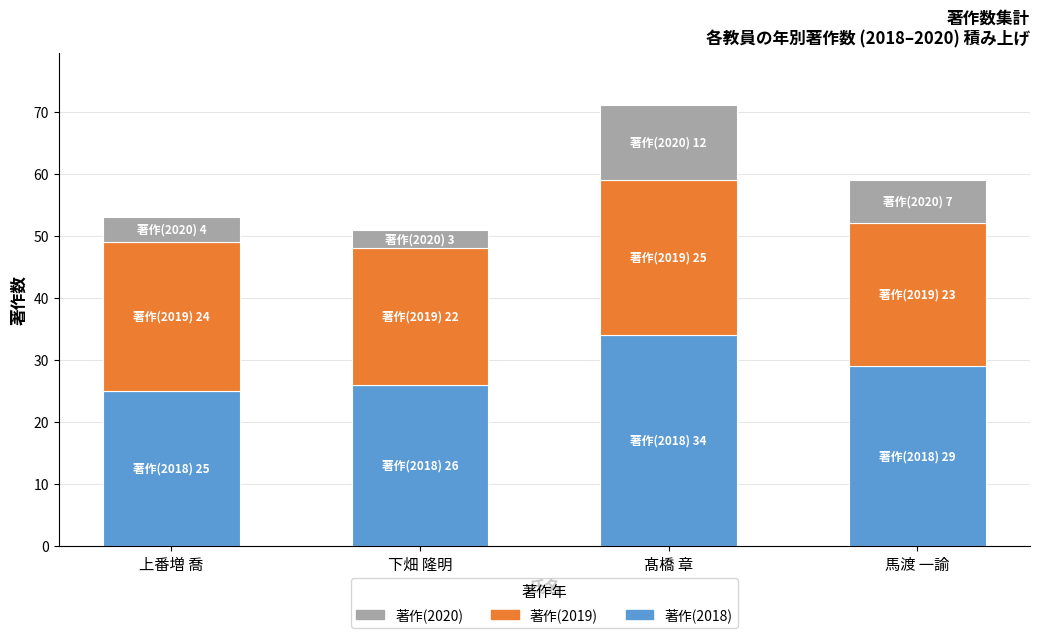

What is the sum of the 著作(2018) values at 上番増 喬 and 下畑 隆明?

51